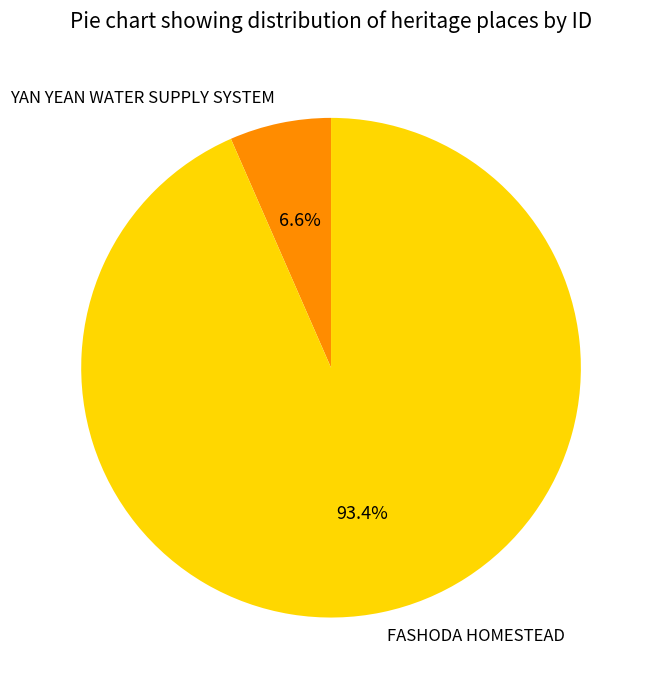

Which slice is the largest?

FASHODA HOMESTEAD